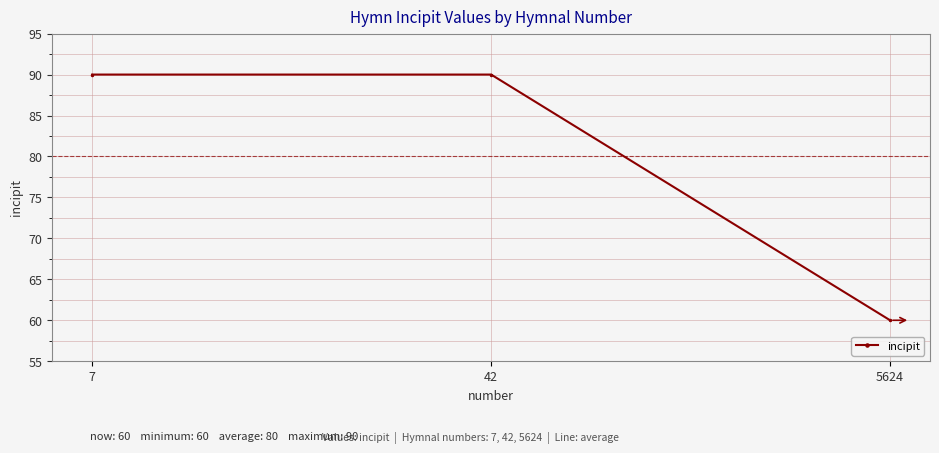

What is the value of the 2nd point from the left?

90